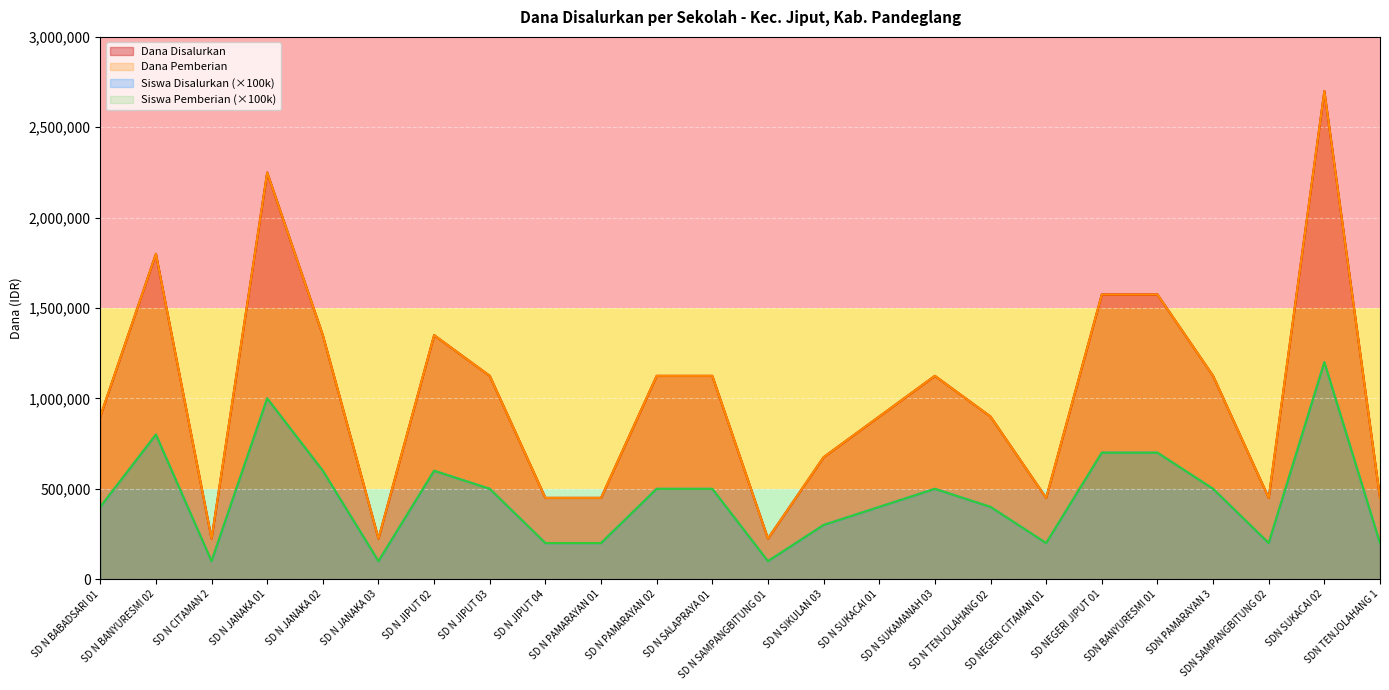

At which category does the chart reach its peak across all series?

SDN SUKACAI 02